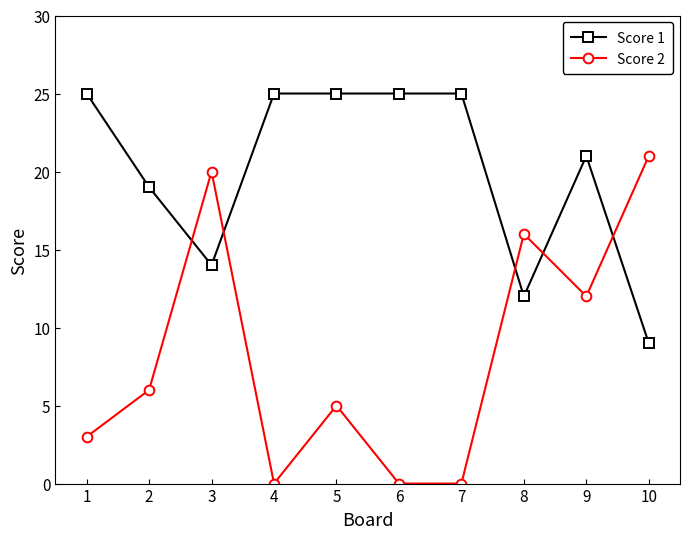

Reading right to left, list all the values displayed in this chart.

Score 1: 9	21	12	25	25	25	25	14	19	25
Score 2: 21	12	16	0	0	5	0	20	6	3